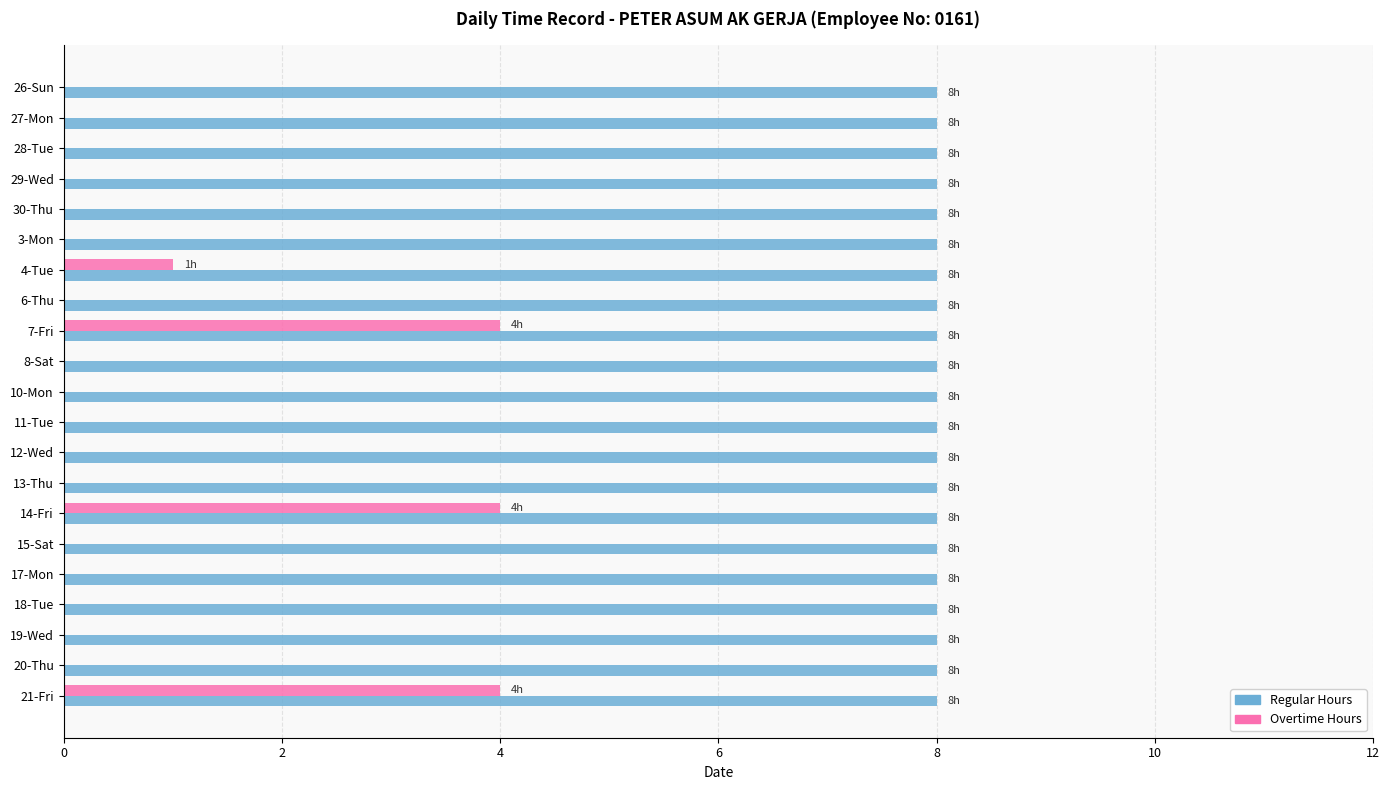

What is the total value across all series at 19-Wed?

8